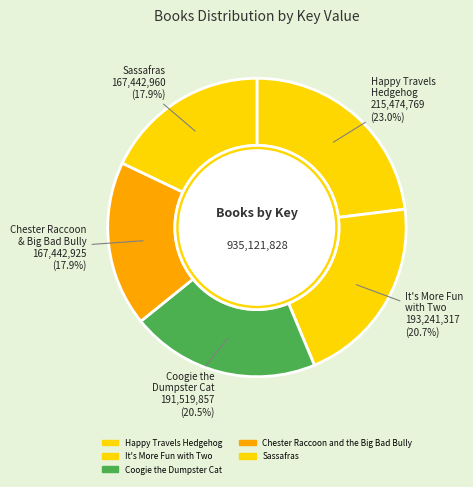

How many slices are in this pie chart?

5